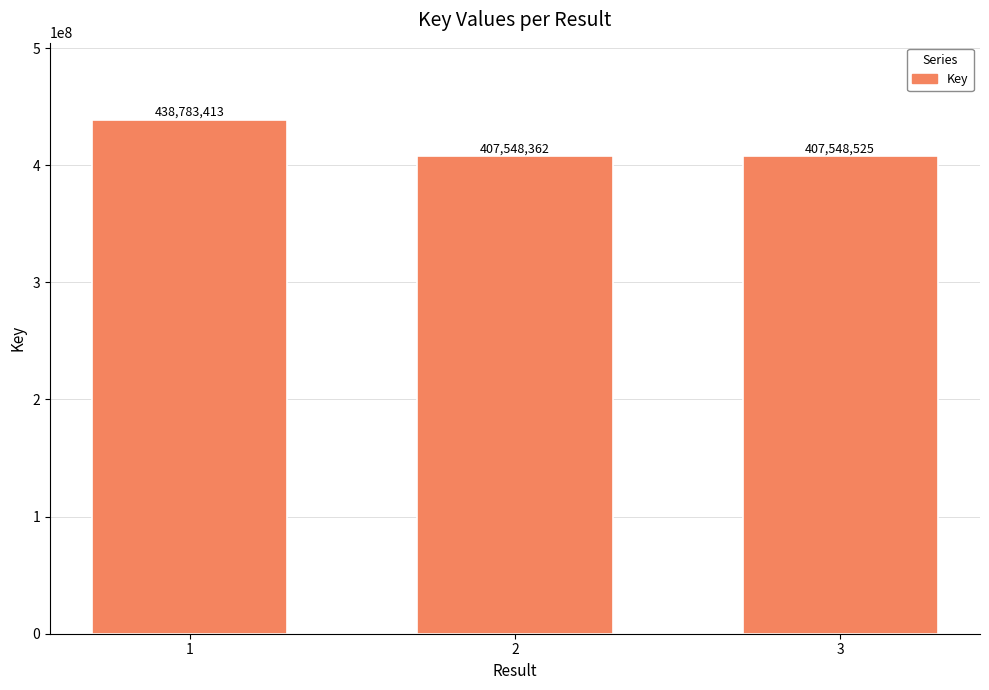

List the labels in order of value, largest first.

1, 3, 2